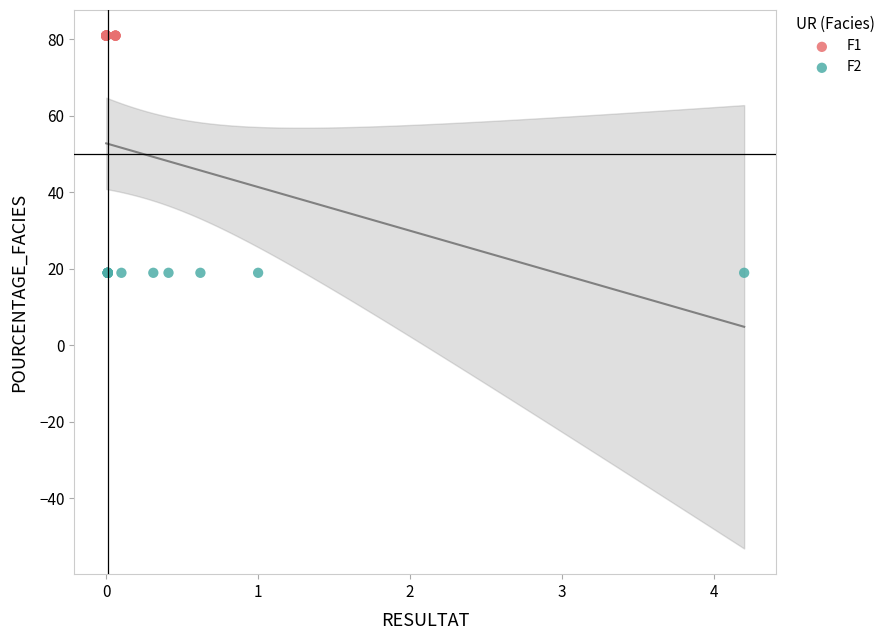

What are all the series names shown in the legend?

F1, F2